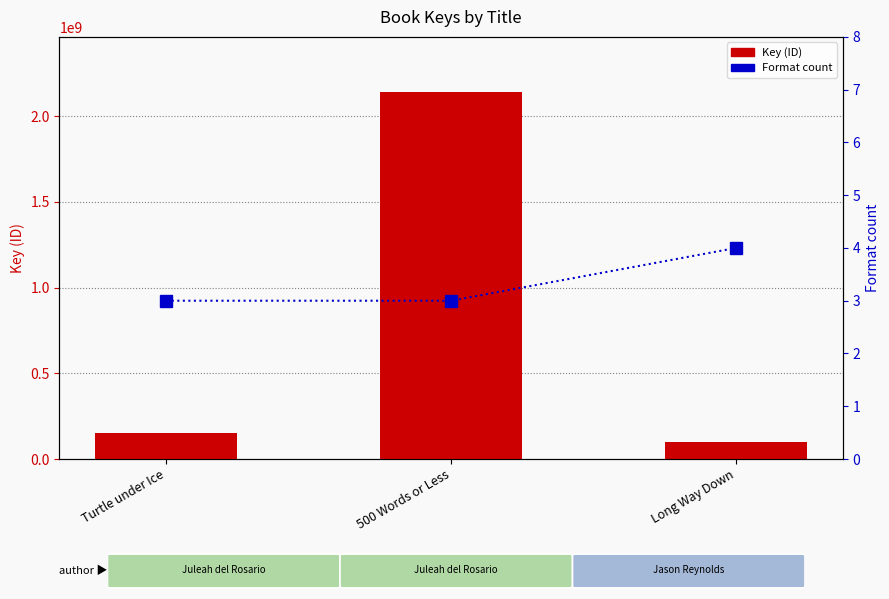

Is it true that Format count equals 2 at Long Way Down?

False